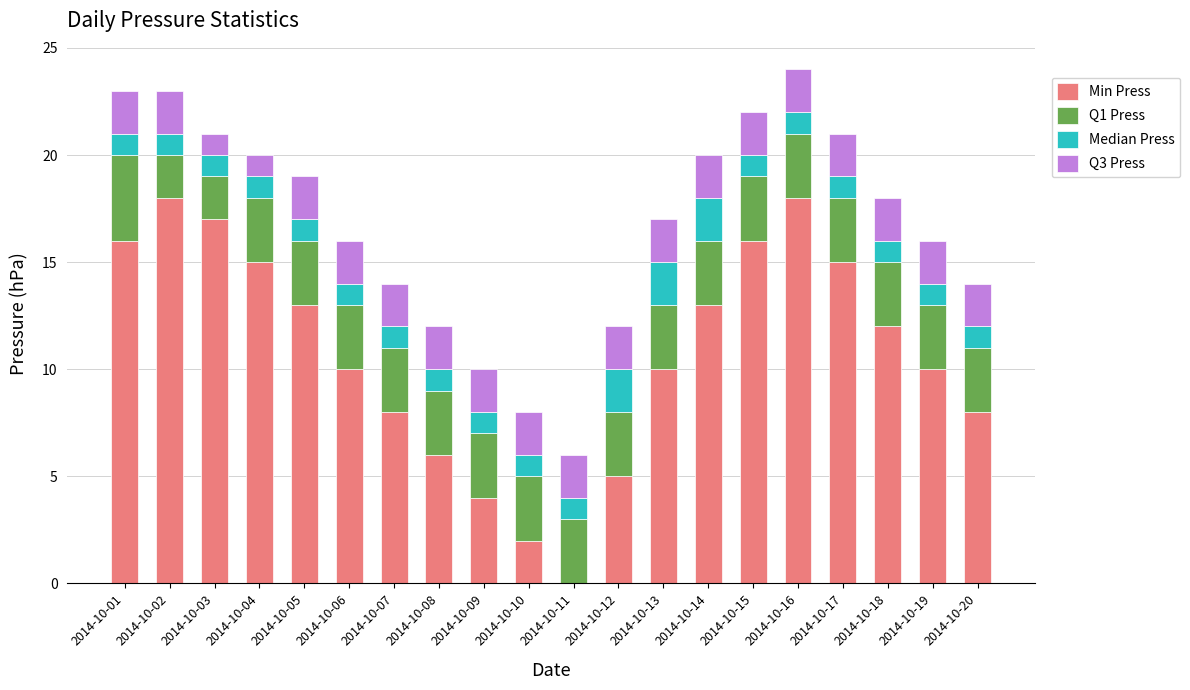

What is the total value across all series at 2014-10-01?

23